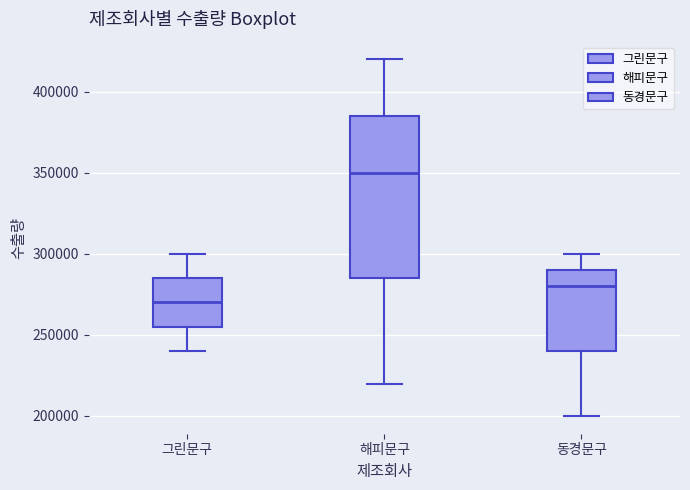

Reading left to right, read every box against the y-axis: the position of its median line, the range the box covers, and the ends of its whiskers. The values are not printed on the chart, so give them approximately, as read against the axis.

그린문구: median 270000, box 255000 to 285000, whiskers 240000 to 300000
해피문구: median 350000, box 285000 to 385000, whiskers 220000 to 420000
동경문구: median 280000, box 240000 to 290000, whiskers 200000 to 300000